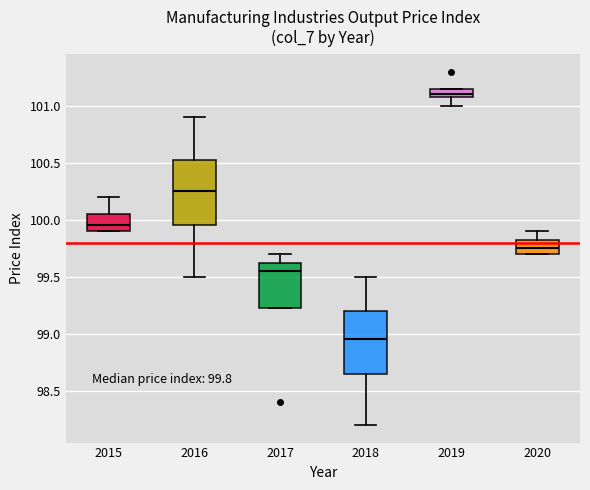

Which box's median line is the lowest?

2018